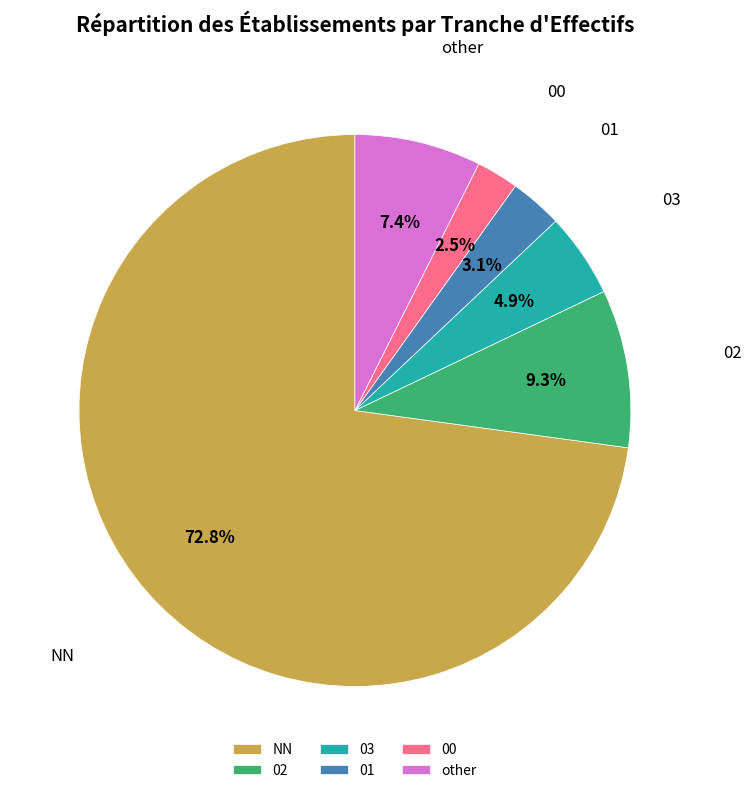

The NN slice represents 86% of the pie. True or false?

False